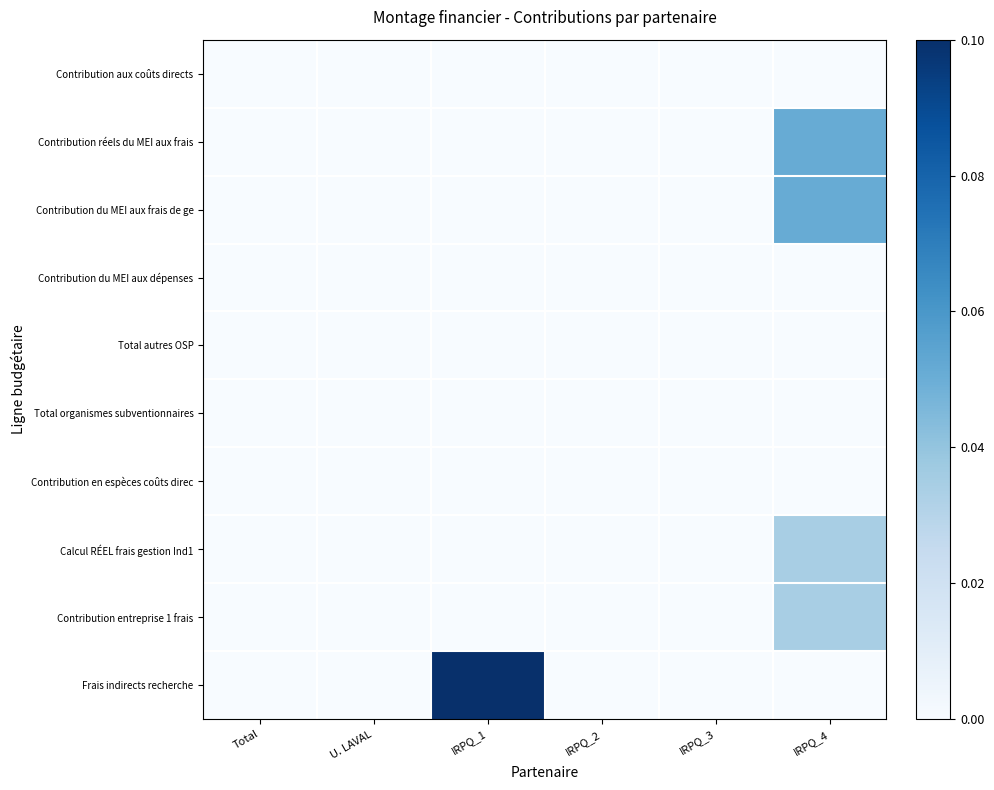

Which series has the largest total across all categories?

Frais indirects recherche